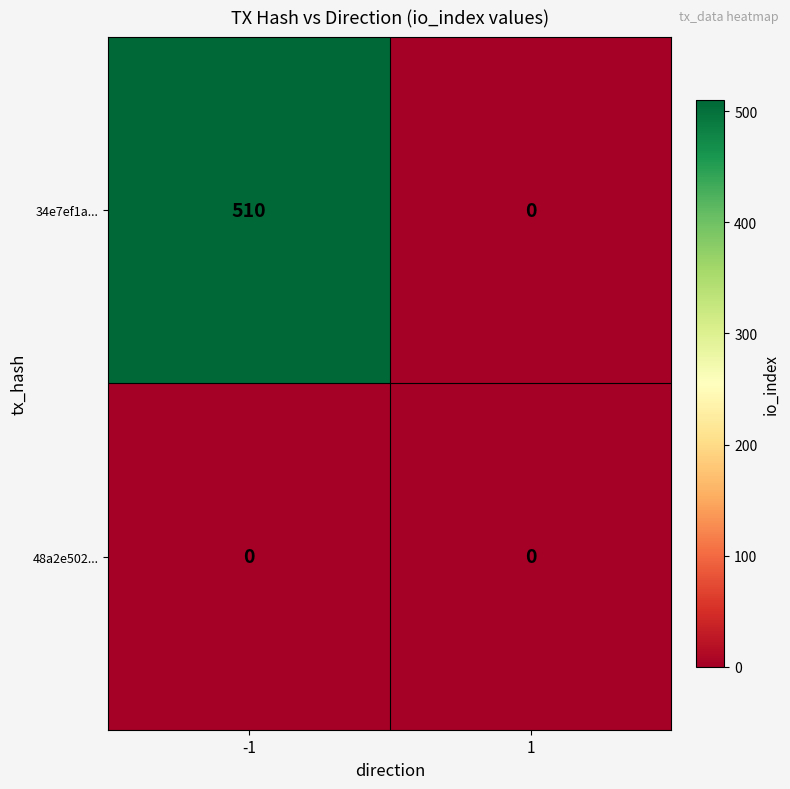

Which category has the highest value across all series?

-1